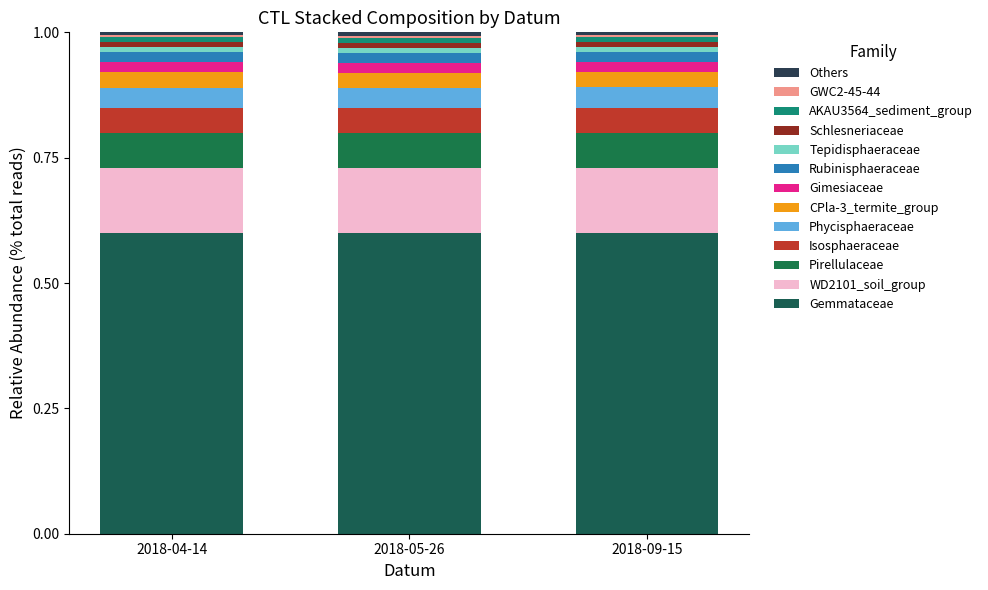

What is the label of the 2nd bar from the right?

2018-05-26